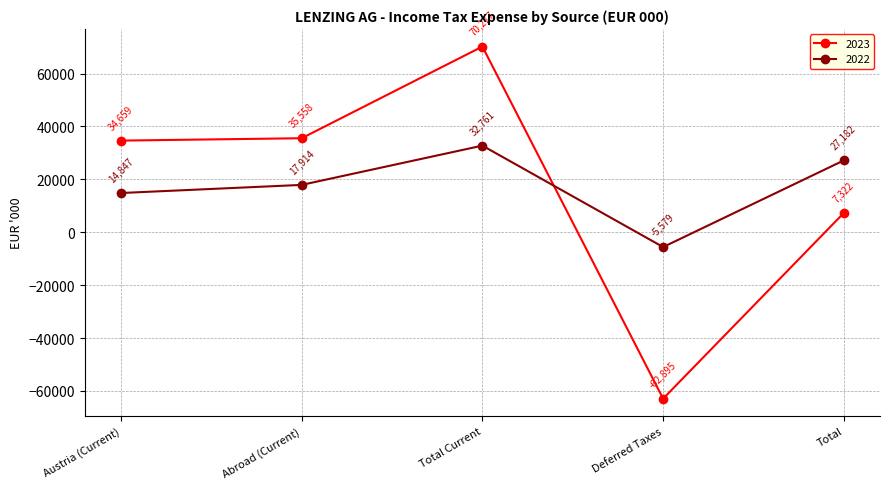

How many times do 2022 and 2023 cross each other?

1